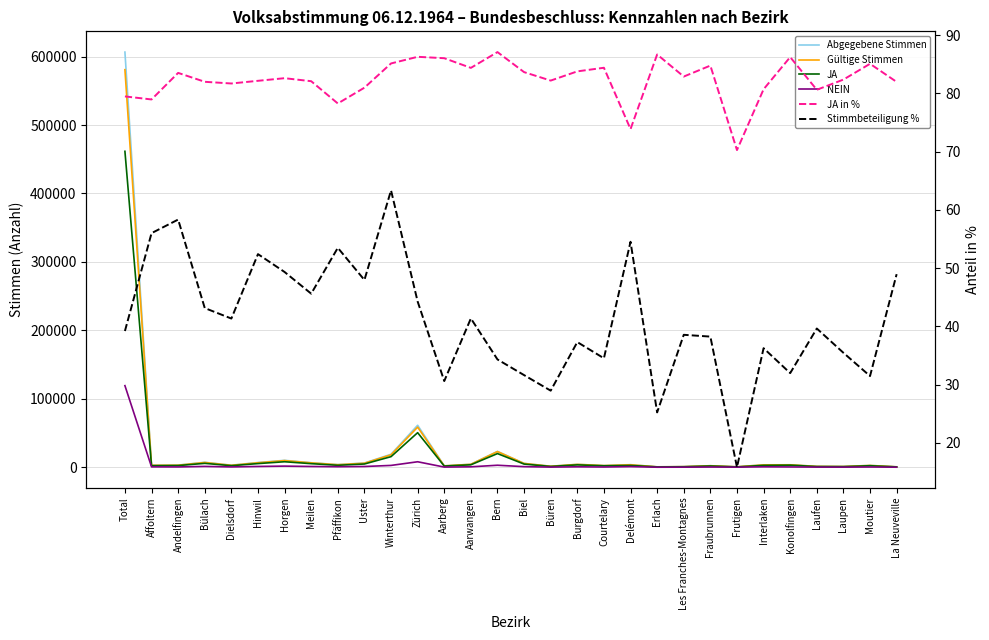

Reading right to left, what are all the values shown in this chart?

Abgegebene Stimmen: La Neuveville=657.0	Moutier=2702.0	Laupen=1129.0	Laufen=1336.0	Konolfingen=3617.0	Interlaken=3549.0	Frutigen=706.0	Fraubrunnen=2253.0	Les Franches-Montagnes=953.0	Erlach=637.0	Delémont=3798.0	Courtelary=2553.0	Burgdorf=4254.0	Büren=1498.0	Biel=5662.0	Bern=23196.0	Aarwangen=4414.0	Aarberg=2077.0	Zürich=61368.0	Winterthur=18993.0	Uster=6199.0	Pfäffikon=3923.0	Meilen=6615.0	Horgen=10138.0	Hinwil=6919.0	Dielsdorf=3044.0	Bülach=7284.0	Andelfingen=3175.0	Affoltern=2996.0	Total=606600.0
Gültige Stimmen: La Neuveville=643.0	Moutier=2639.0	Laupen=1117.0	Laufen=1274.0	Konolfingen=3592.0	Interlaken=3467.0	Frutigen=696.0	Fraubrunnen=2225.0	Les Franches-Montagnes=917.0	Erlach=630.0	Delémont=3631.0	Courtelary=2498.0	Burgdorf=4203.0	Büren=1460.0	Biel=5581.0	Bern=22965.0	Aarwangen=4313.0	Aarberg=2054.0	Zürich=58603.0	Winterthur=18239.0	Uster=5902.0	Pfäffikon=3717.0	Meilen=6427.0	Horgen=9770.0	Hinwil=6590.0	Dielsdorf=2857.0	Bülach=6981.0	Andelfingen=3001.0	Affoltern=2855.0	Total=580888.0
JA: La Neuveville=527.0	Moutier=2245.0	Laupen=920.0	Laufen=1027.0	Konolfingen=3097.0	Interlaken=2798.0	Frutigen=489.0	Fraubrunnen=1886.0	Les Franches-Montagnes=760.0	Erlach=546.0	Delémont=2682.0	Courtelary=2108.0	Burgdorf=3521.0	Büren=1200.0	Biel=4668.0	Bern=19999.0	Aarwangen=3639.0	Aarberg=1767.0	Zürich=50554.0	Winterthur=15526.0	Uster=4779.0	Pfäffikon=2909.0	Meilen=5275.0	Horgen=8070.0	Hinwil=5394.0	Dielsdorf=2334.0	Bülach=5723.0	Andelfingen=2506.0	Affoltern=2254.0	Total=461630.0
NEIN: La Neuveville=116.0	Moutier=394.0	Laupen=197.0	Laufen=247.0	Konolfingen=495.0	Interlaken=669.0	Frutigen=207.0	Fraubrunnen=339.0	Les Franches-Montagnes=157.0	Erlach=84.0	Delémont=949.0	Courtelary=390.0	Burgdorf=682.0	Büren=260.0	Biel=913.0	Bern=2966.0	Aarwangen=674.0	Aarberg=287.0	Zürich=8049.0	Winterthur=2713.0	Uster=1123.0	Pfäffikon=808.0	Meilen=1152.0	Horgen=1700.0	Hinwil=1196.0	Dielsdorf=523.0	Bülach=1258.0	Andelfingen=495.0	Affoltern=601.0	Total=119258.0
JA in %: La Neuveville=82.0	Moutier=85.1	Laupen=82.4	Laufen=80.6	Konolfingen=86.2	Interlaken=80.7	Frutigen=70.3	Fraubrunnen=84.8	Les Franches-Montagnes=82.9	Erlach=86.7	Delémont=73.9	Courtelary=84.4	Burgdorf=83.8	Büren=82.2	Biel=83.6	Bern=87.1	Aarwangen=84.4	Aarberg=86.0	Zürich=86.3	Winterthur=85.1	Uster=81.0	Pfäffikon=78.3	Meilen=82.1	Horgen=82.6	Hinwil=82.2	Dielsdorf=81.7	Bülach=82.0	Andelfingen=83.5	Affoltern=79.0	Total=79.5
Stimmbeteiligung %: La Neuveville=49.0	Moutier=31.5	Laupen=35.5	Laufen=39.6	Konolfingen=32.0	Interlaken=36.2	Frutigen=15.8	Fraubrunnen=38.2	Les Franches-Montagnes=38.5	Erlach=25.2	Delémont=54.5	Courtelary=34.5	Burgdorf=37.3	Büren=29.0	Biel=31.6	Bern=34.3	Aarwangen=41.4	Aarberg=30.6	Zürich=44.3	Winterthur=63.3	Uster=48.0	Pfäffikon=53.5	Meilen=45.6	Horgen=49.3	Hinwil=52.4	Dielsdorf=41.3	Bülach=43.1	Andelfingen=58.3	Affoltern=56.0	Total=39.2